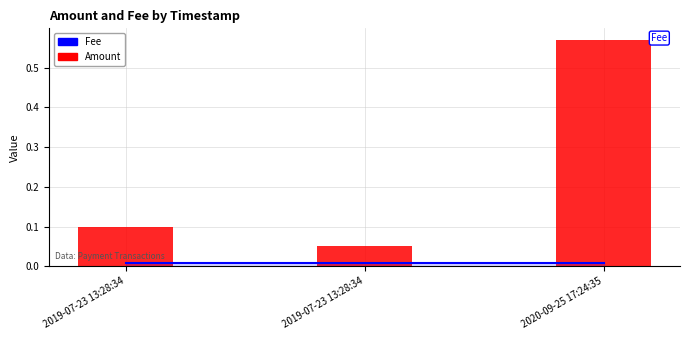

What is the difference between the highest and lowest values at 2019-07-23 13:28:34?

0.1